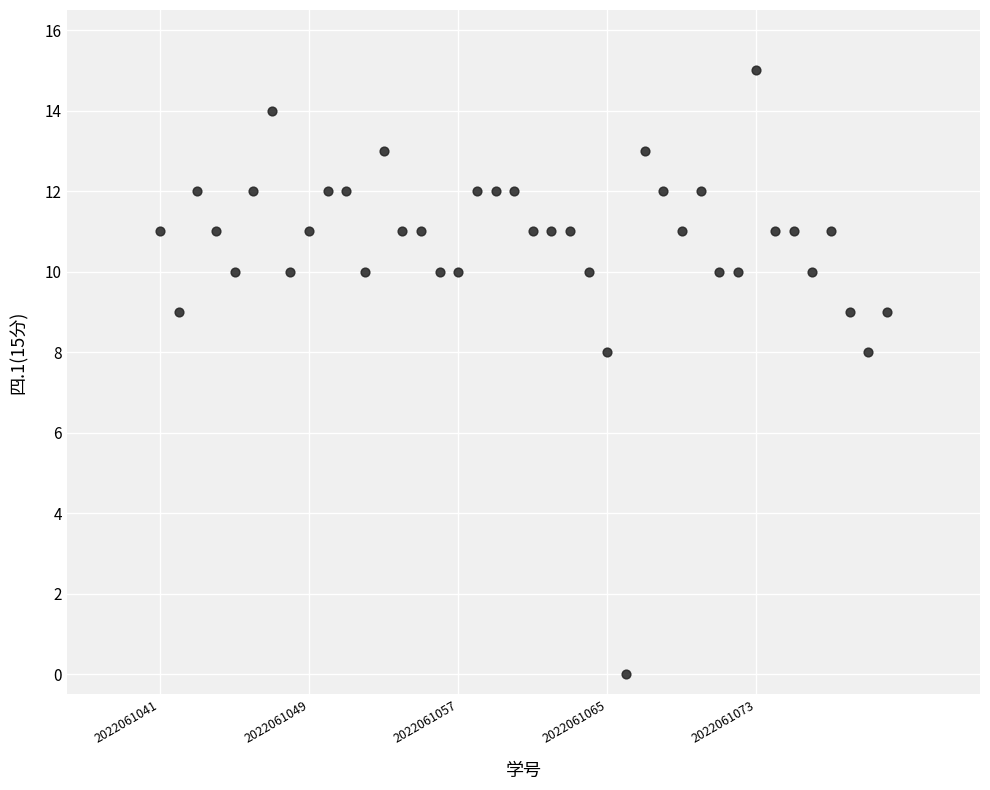

What is the range of Y values (max minus min)?

15